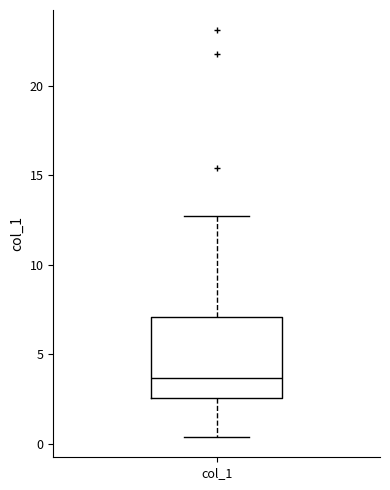

Transcribe this box plot: give where the median line is, the range the box spans, and where the two whiskers end, as read against the y-axis. The values are not printed on the chart, so give them approximately, as read against the axis.

median 3.5, box 2.5 to 7.0, whiskers 0.5 to 12.5